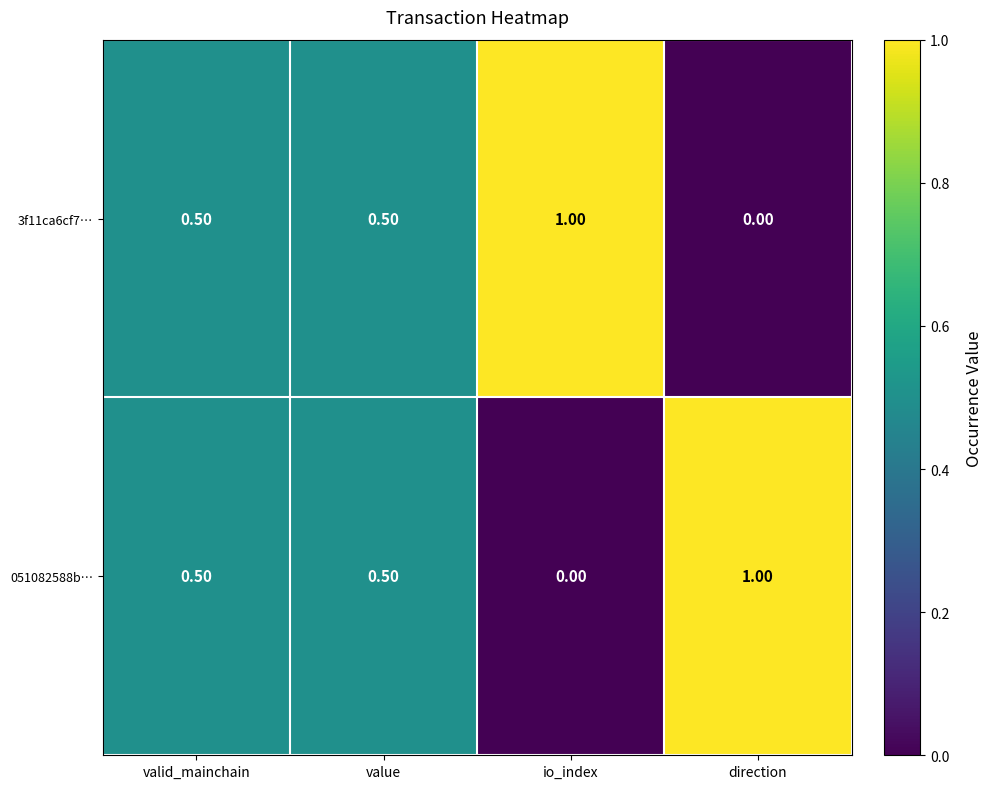

What is the total value across all series at value?

1.0